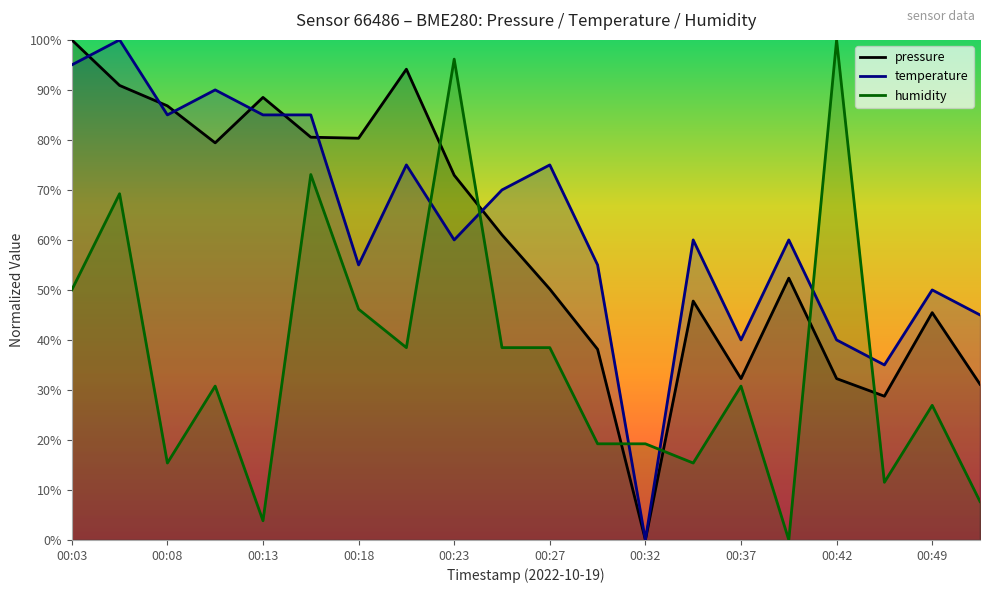

What is the difference between the highest and lowest values at 00:42?

67.7